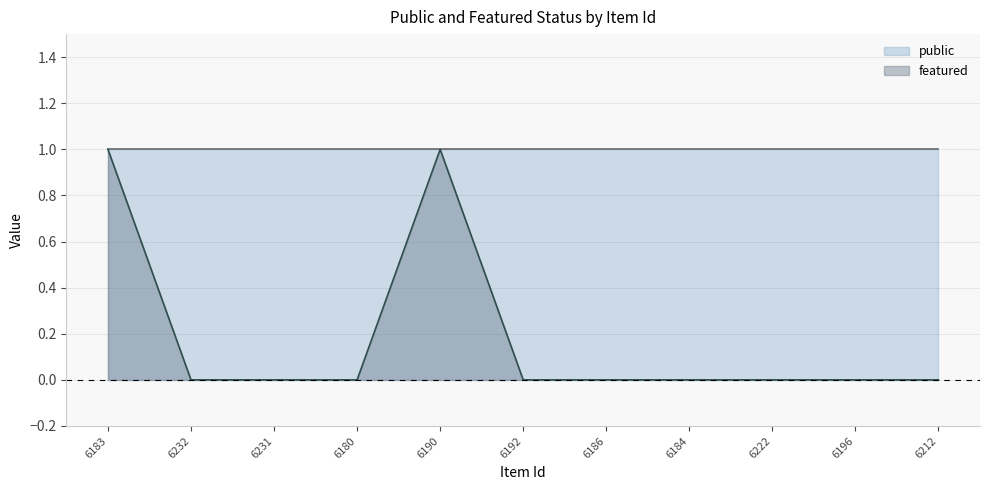

What is the difference between the values at 6184 and 6183?

1